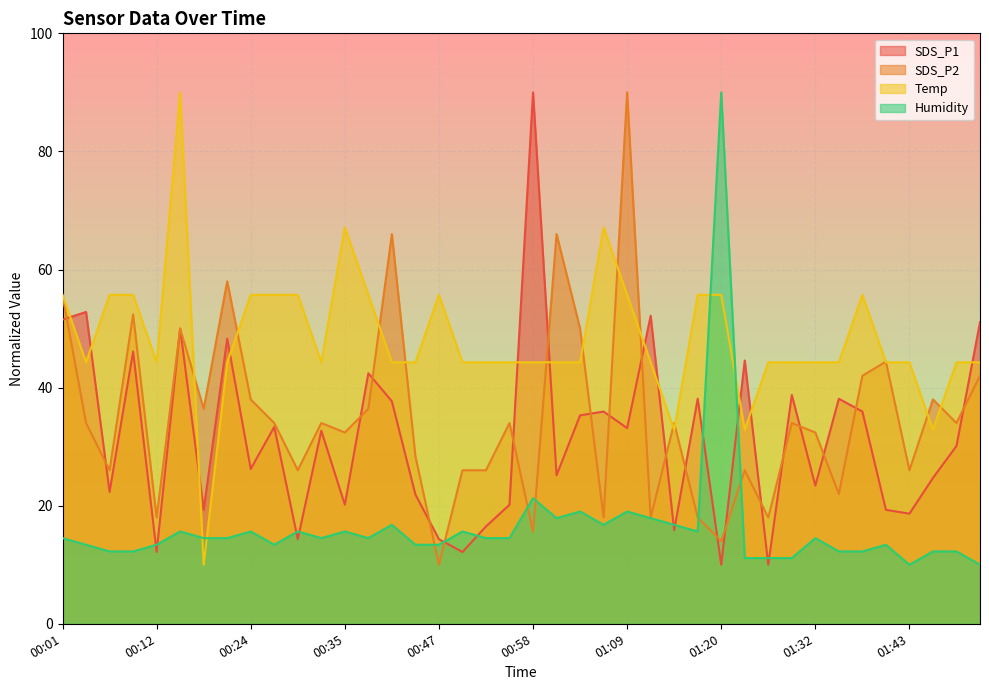

What is the average value of the SDS_P1 series?

31.6